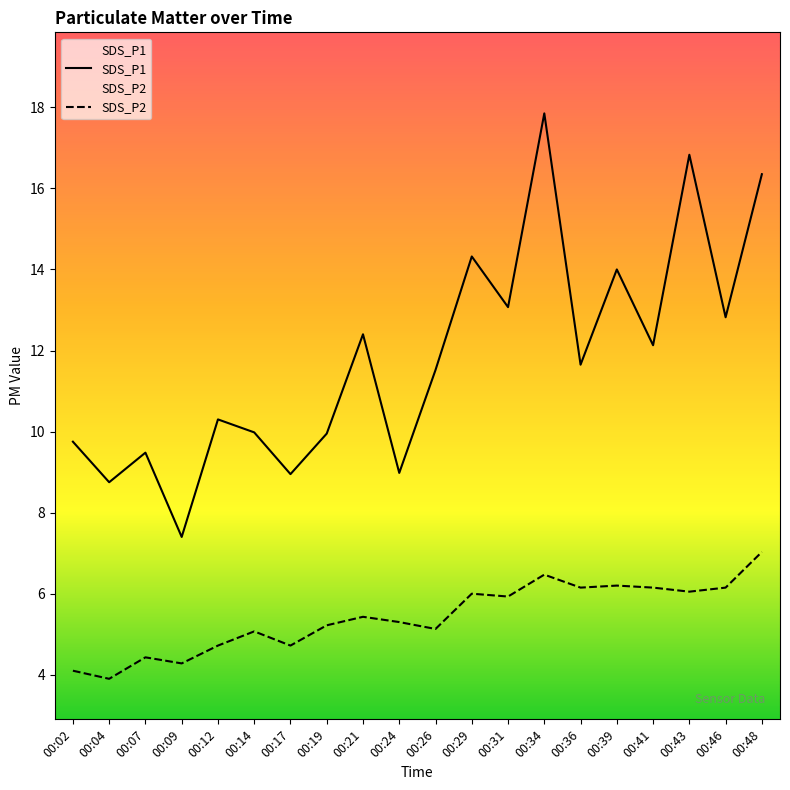

Is the value of SDS_P2 at 00:07 greater than the value of SDS_P1 at 00:14?

No